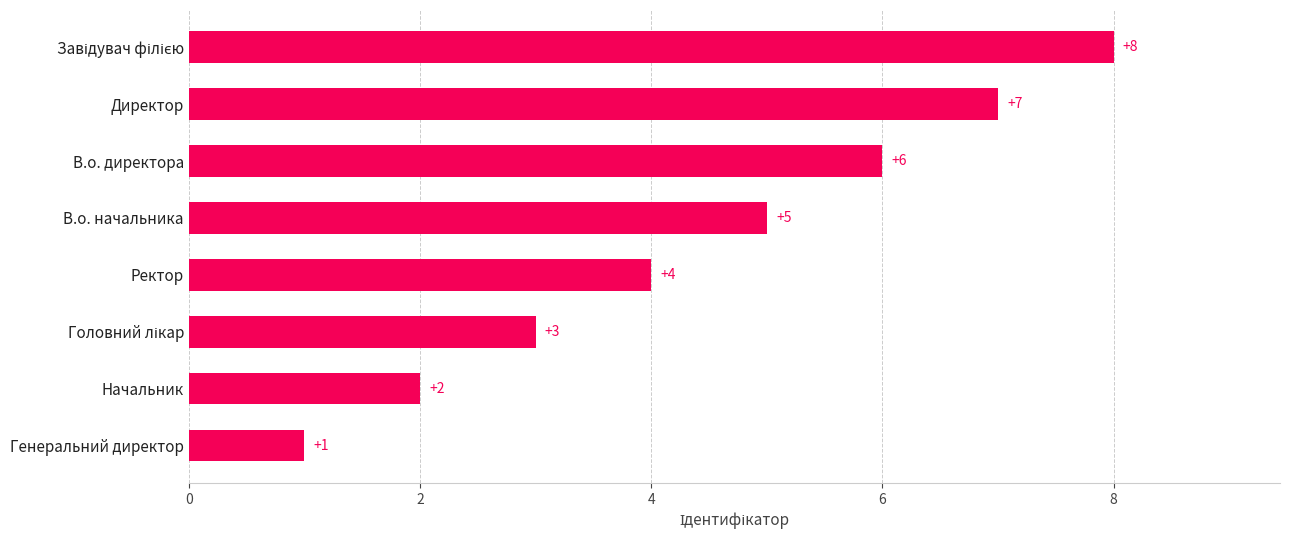

What is the value of the 3rd bar from the top?

6